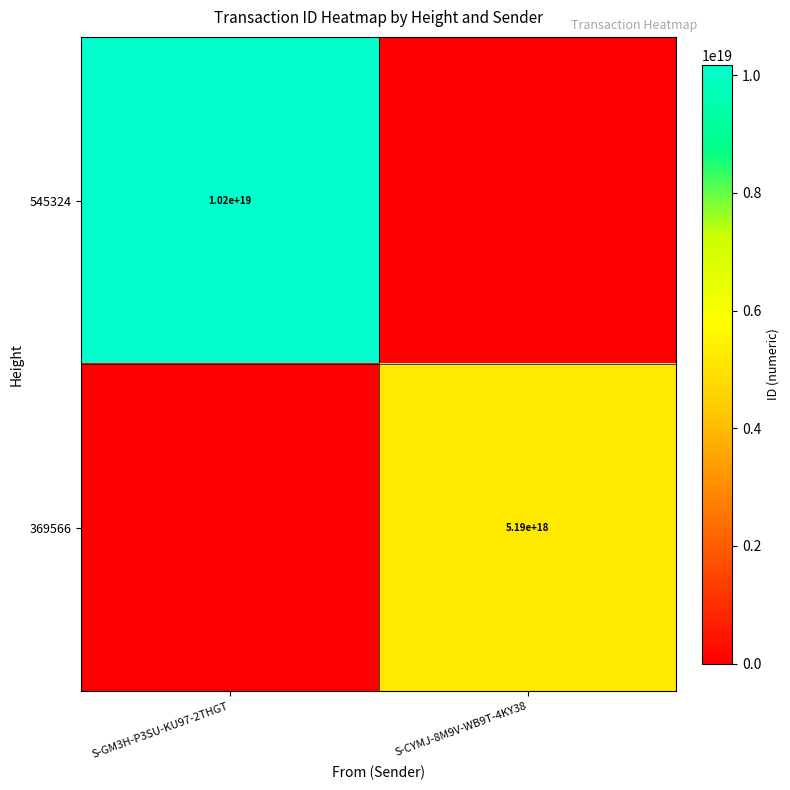

True or false: 369566 has a value of 2542296684654095872 at S-CYMJ-8M9V-WB9T-4KY38.

False